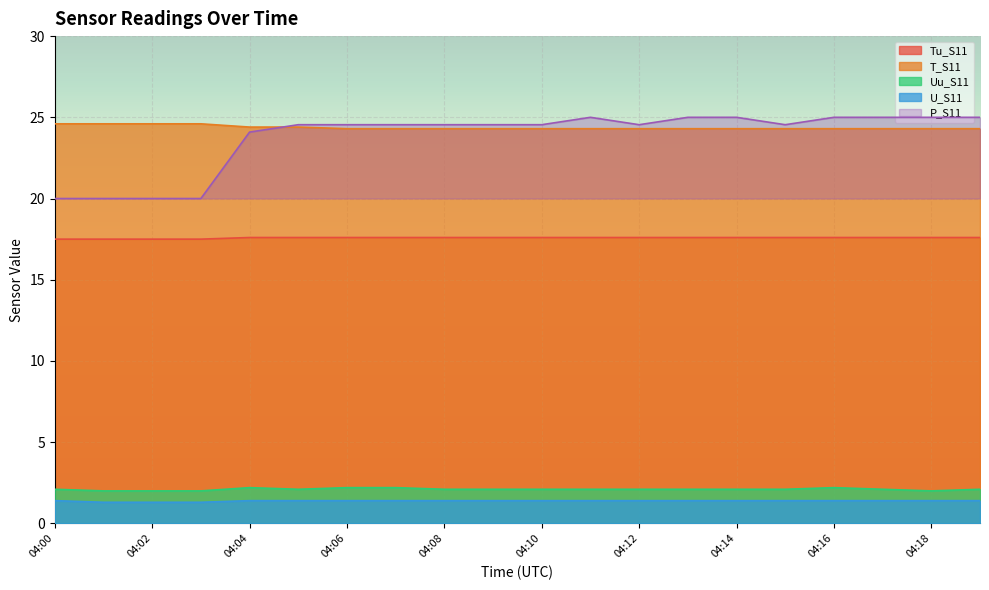

The value of Tu_S11 at 04:18 is 17.6. True or false?

True